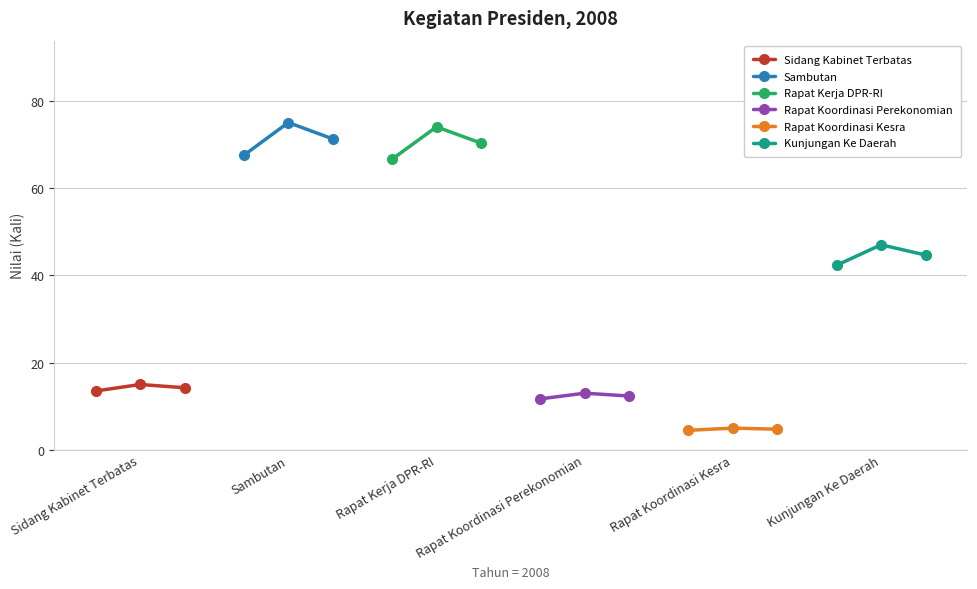

What is the minimum value for Sambutan?

67.5